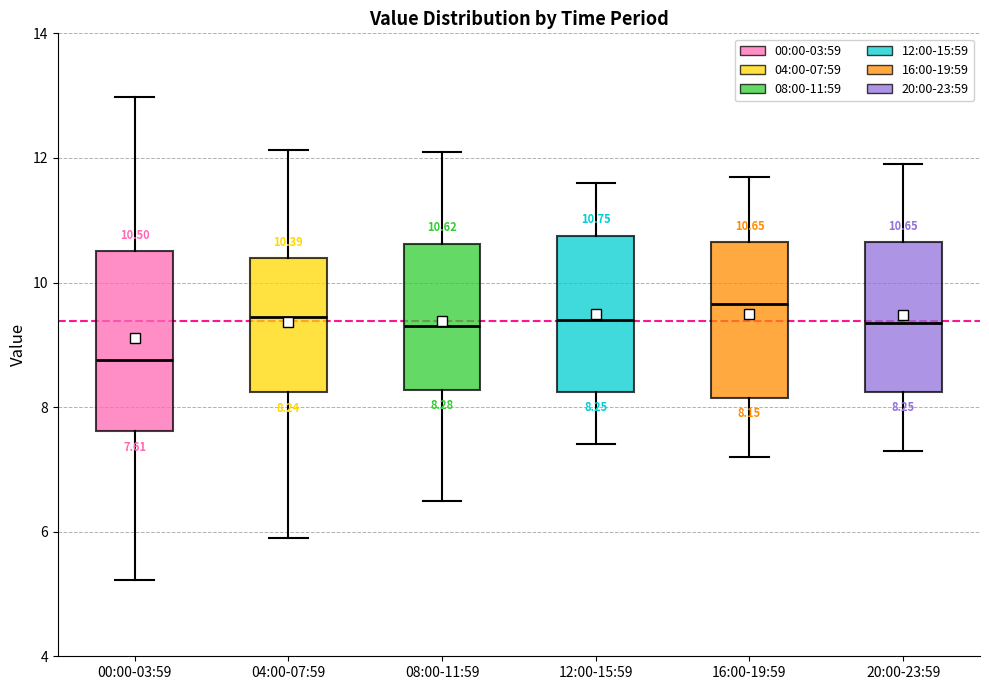

Which box has the lowest median line?

00:00-03:59